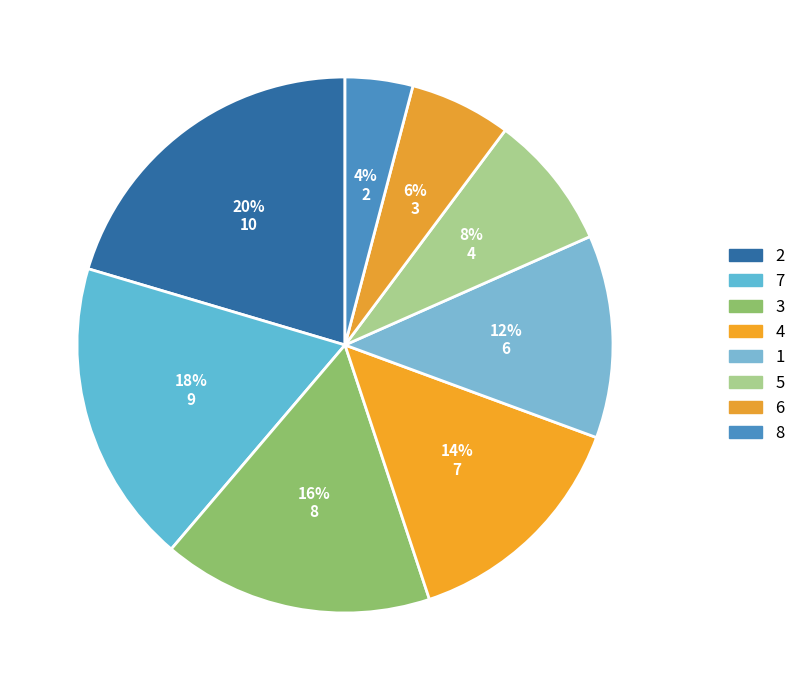

How many segments does this pie chart have?

8